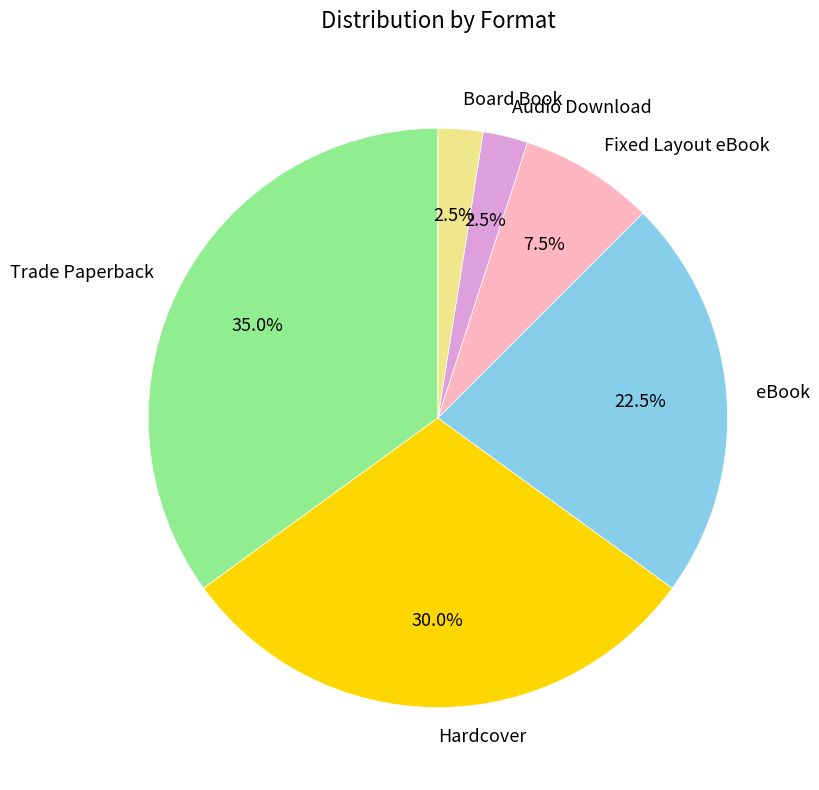

To the nearest percent, what is the average slice percentage?

17%